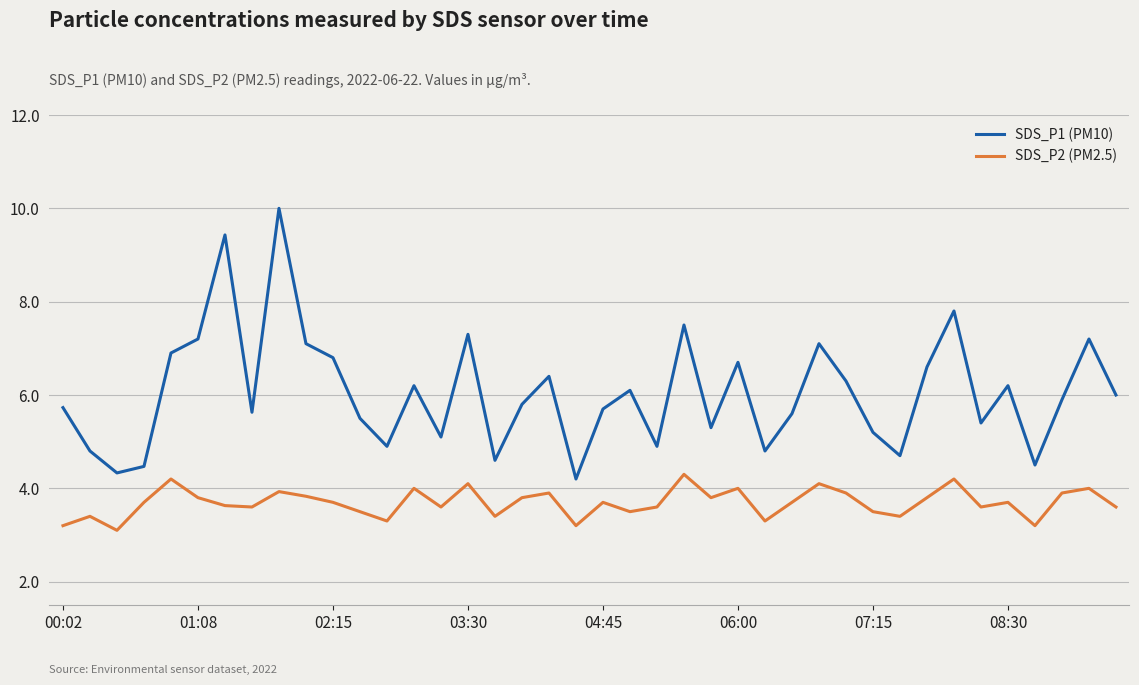

Which series has the largest total across all categories?

SDS_P1 (PM10)